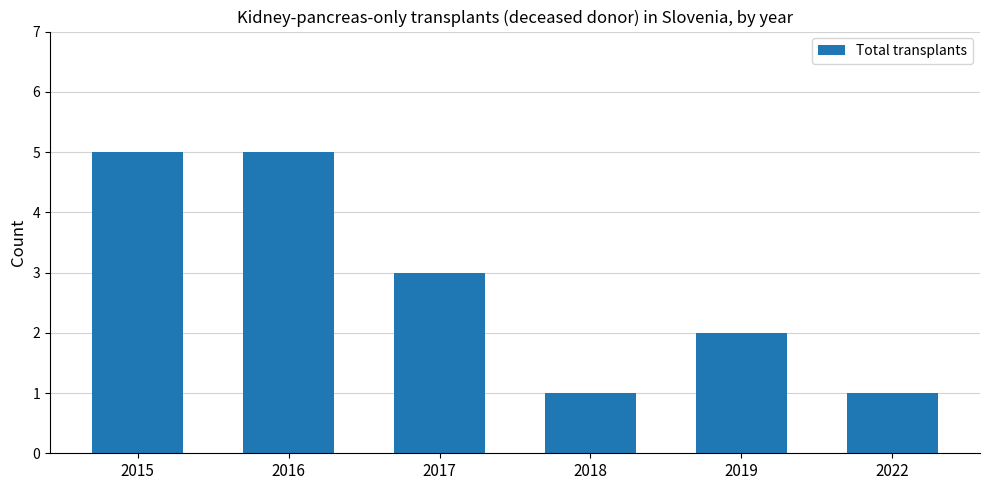

What is the change in value from 2016 to 2017?

-2